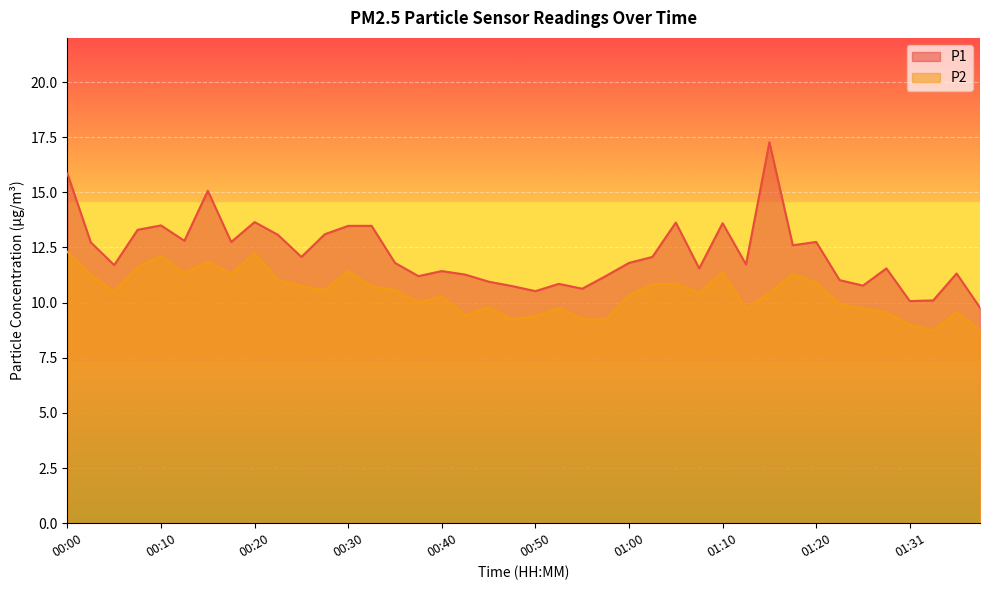

Between 00:52 and 01:17, which series saw the biggest shift?

P1